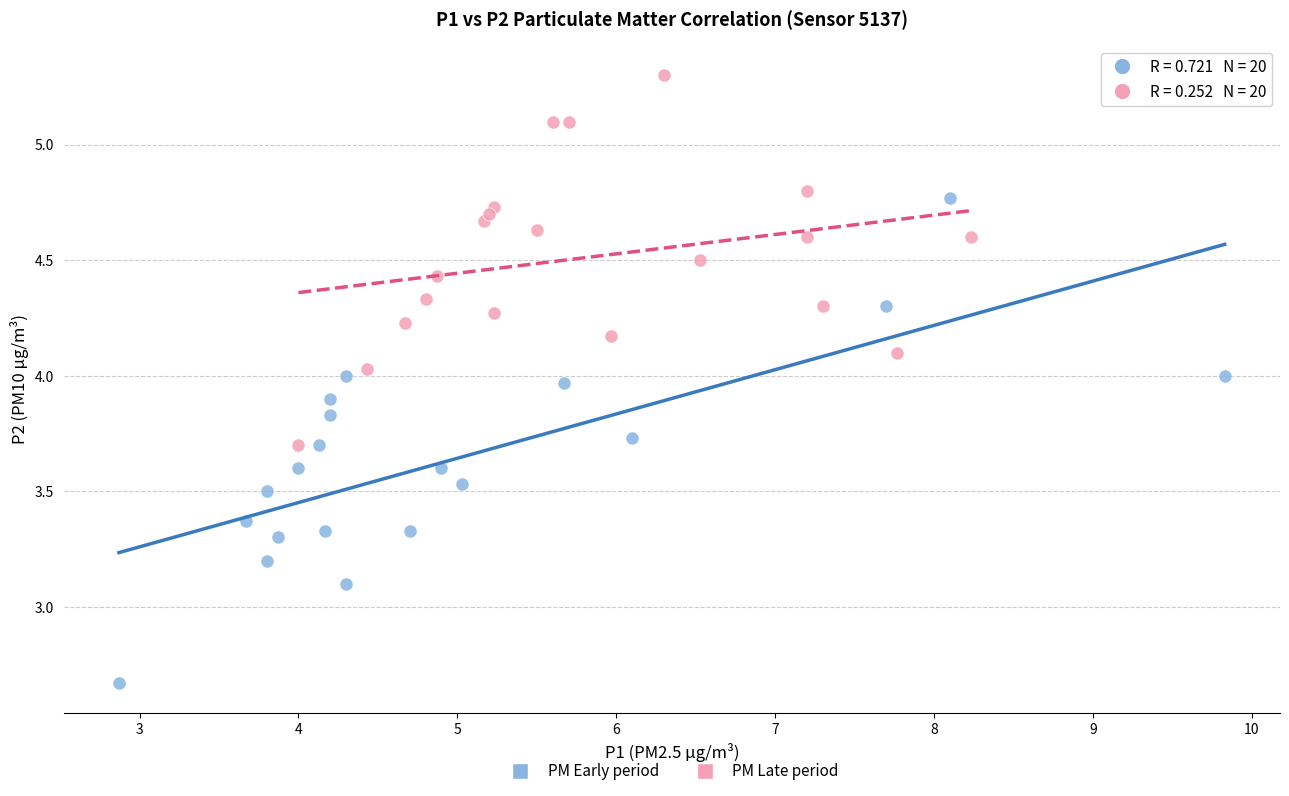

Which series has the largest Y range (max minus min)?

PM Early period